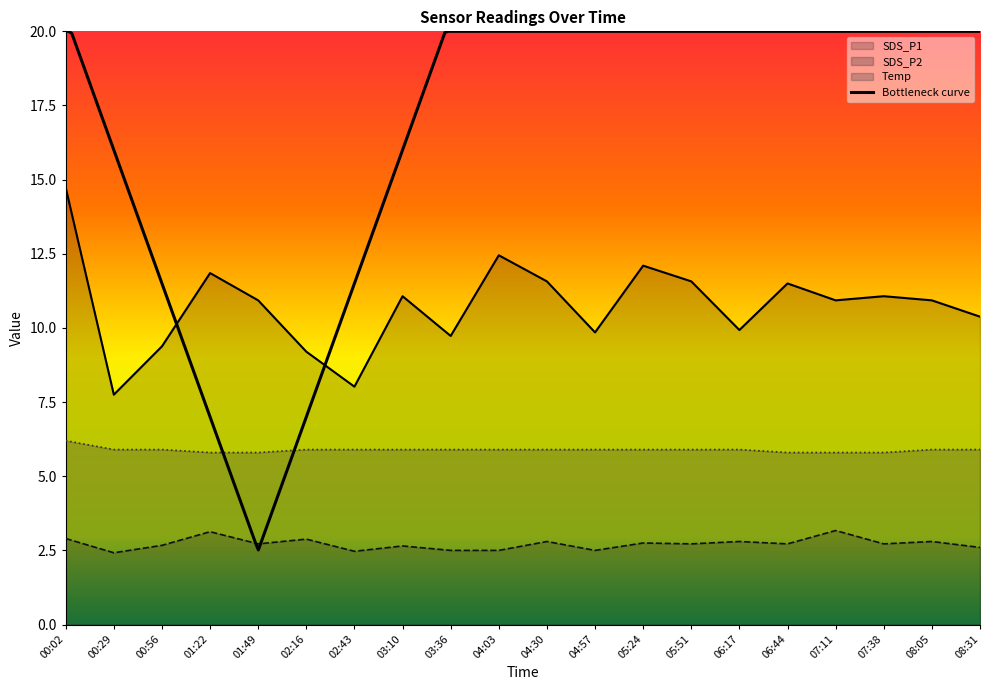

True or false: Temp and SDS_P1 cross at least once.

False